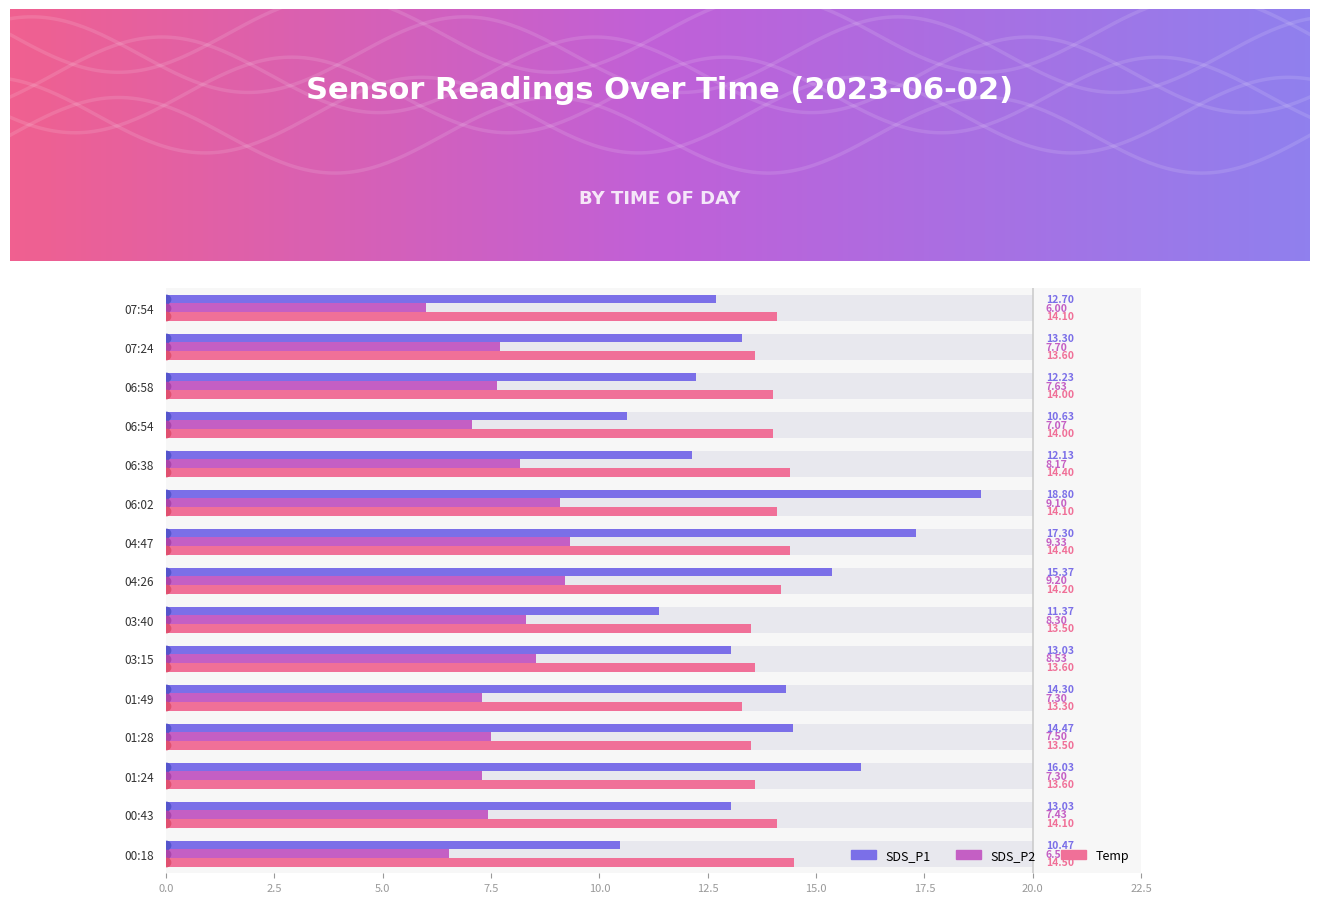

Which series has the largest total across all categories?

Temp